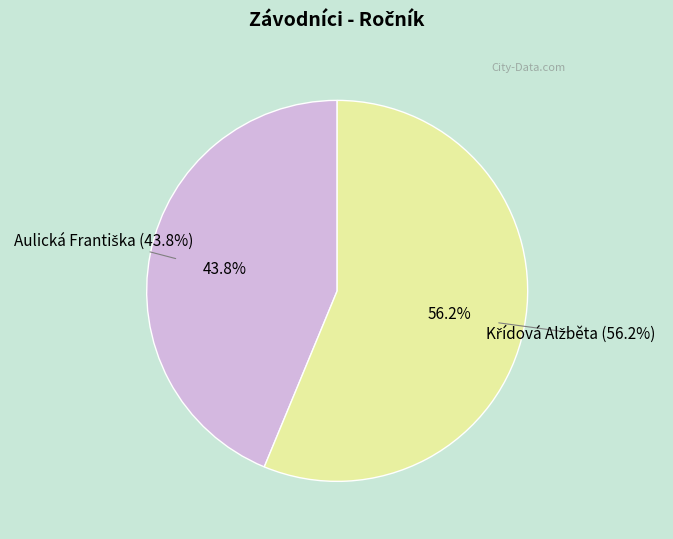

Is Křídová Alžběta the majority of the pie?

Yes